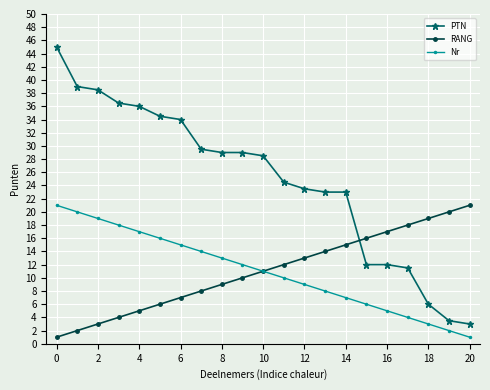

What is the highest value of the RANG series?

21.0